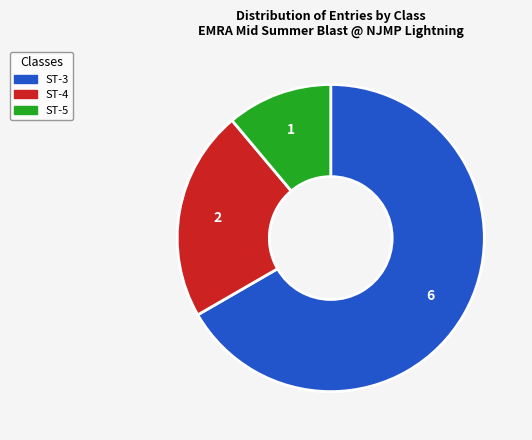

How many slices are in this pie chart?

3